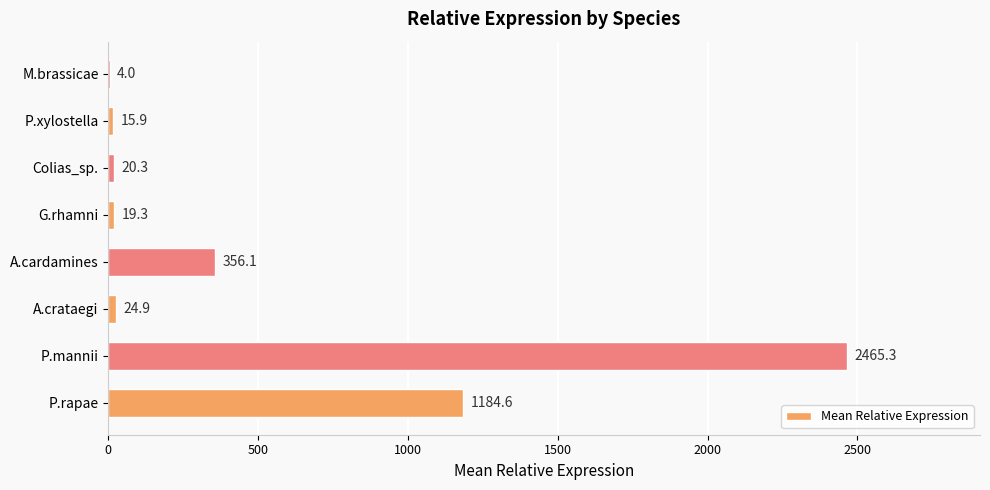

Which label corresponds to the largest value in the chart?

P.mannii